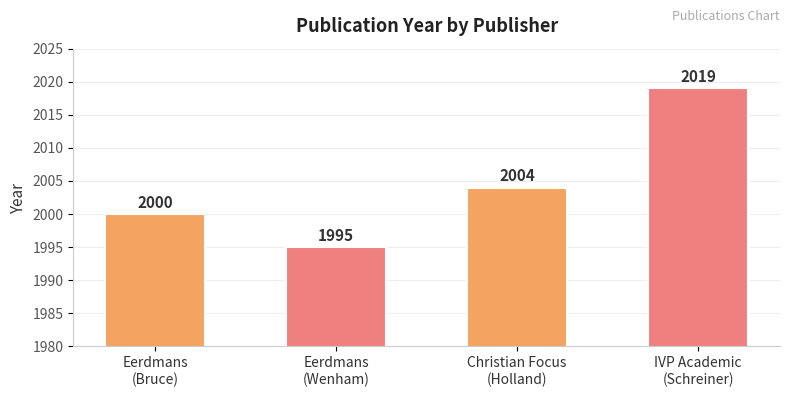

What is the label of the 2nd bar from the right?

Christian Focus
(Holland)